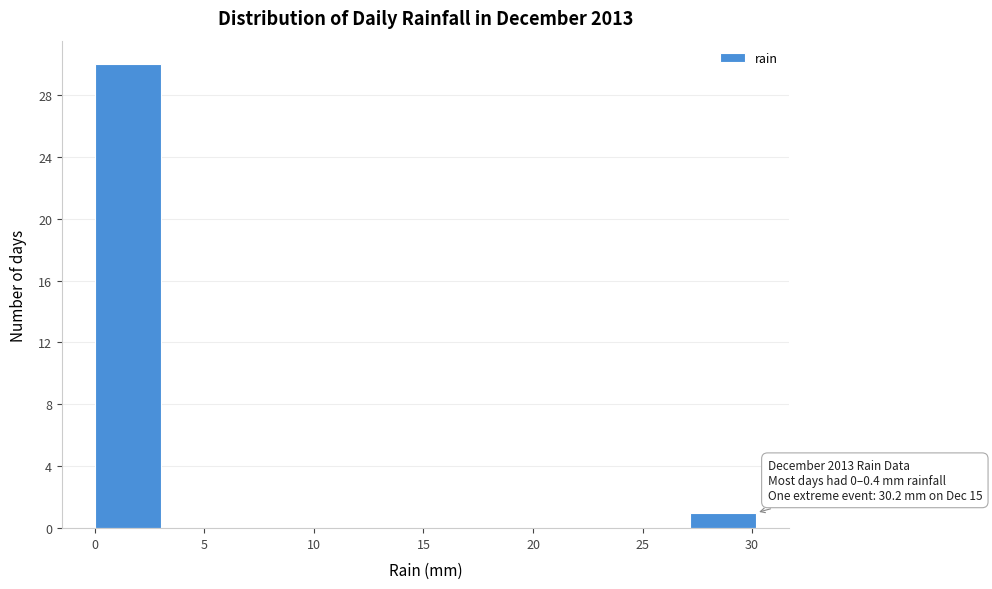

Over which range of the x-axis is the bar tallest?

0 to 3